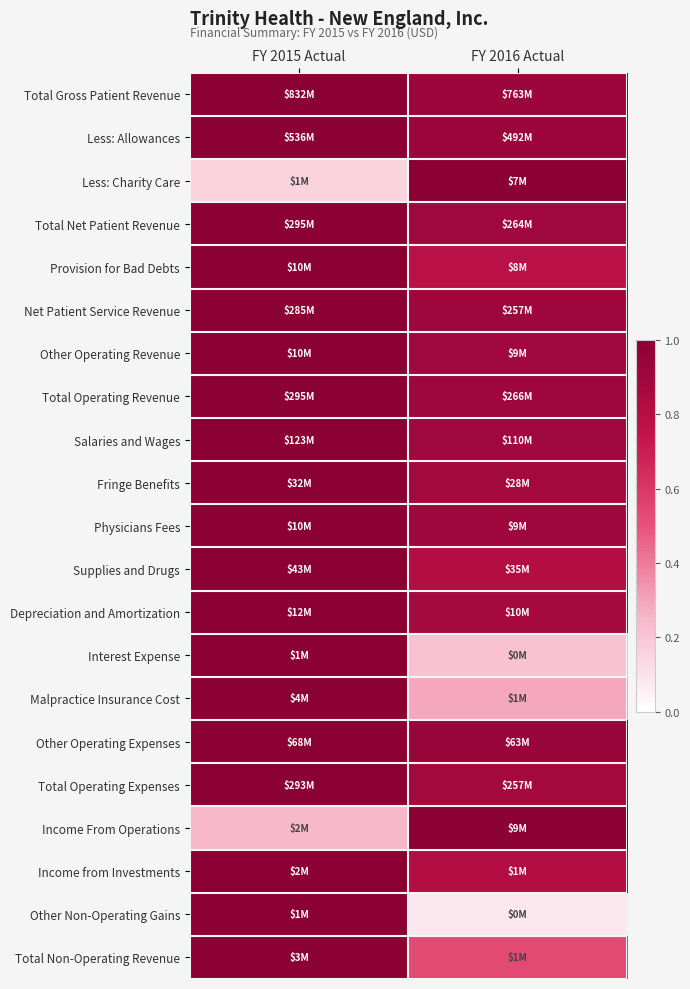

What is the smallest value displayed?

0.1